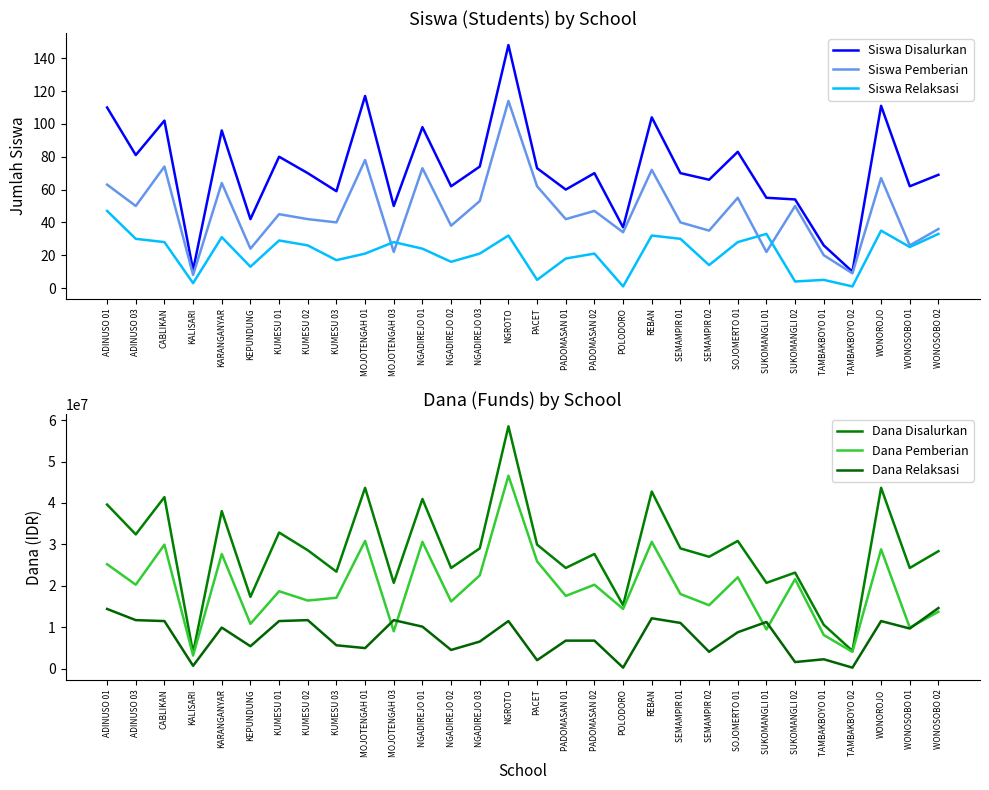

Which series changed the most between ADINUSO 03 and PACET?

Dana Relaksasi